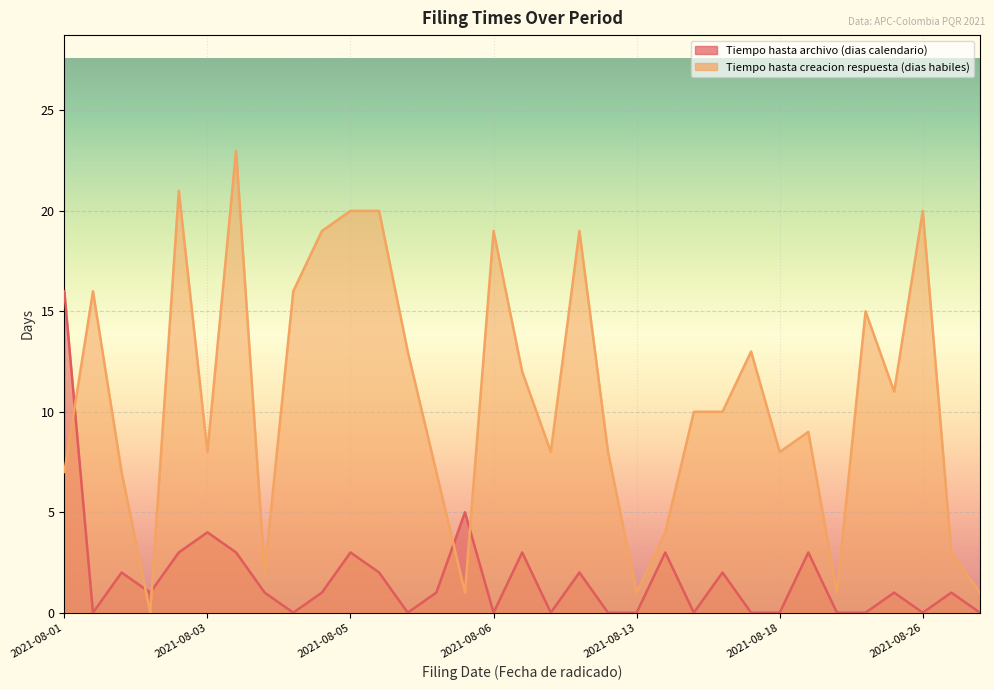

Where is Tiempo hasta archivo (dias calendario) nearest to the value 8?

2021-08-06